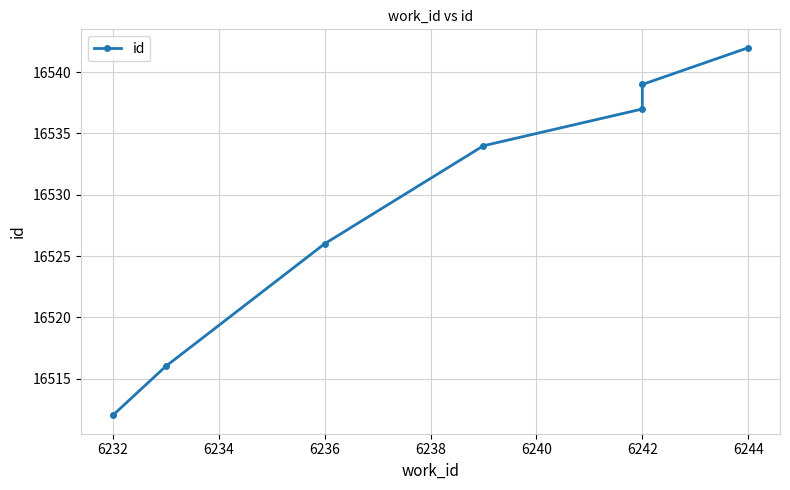

How many lines are shown in the chart?

1